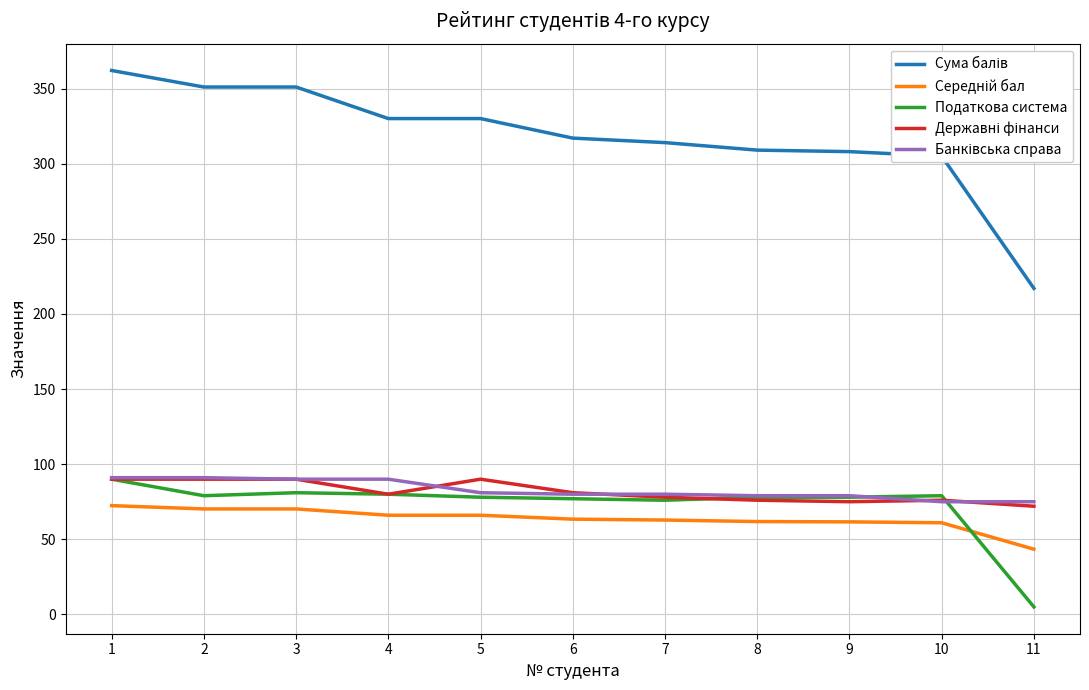

What is the maximum value shown in the chart?

362.0